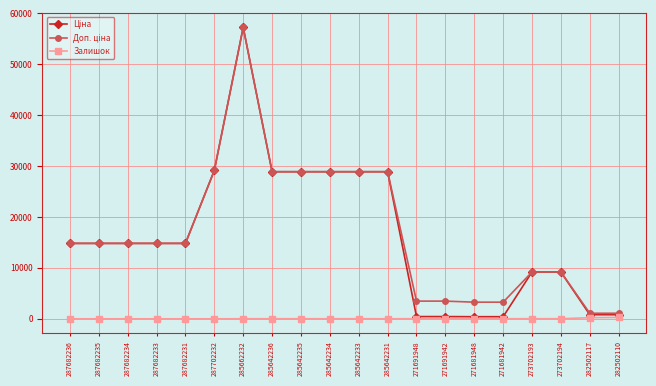

What is the difference between the highest and lowest values at 287702232?

29152.3